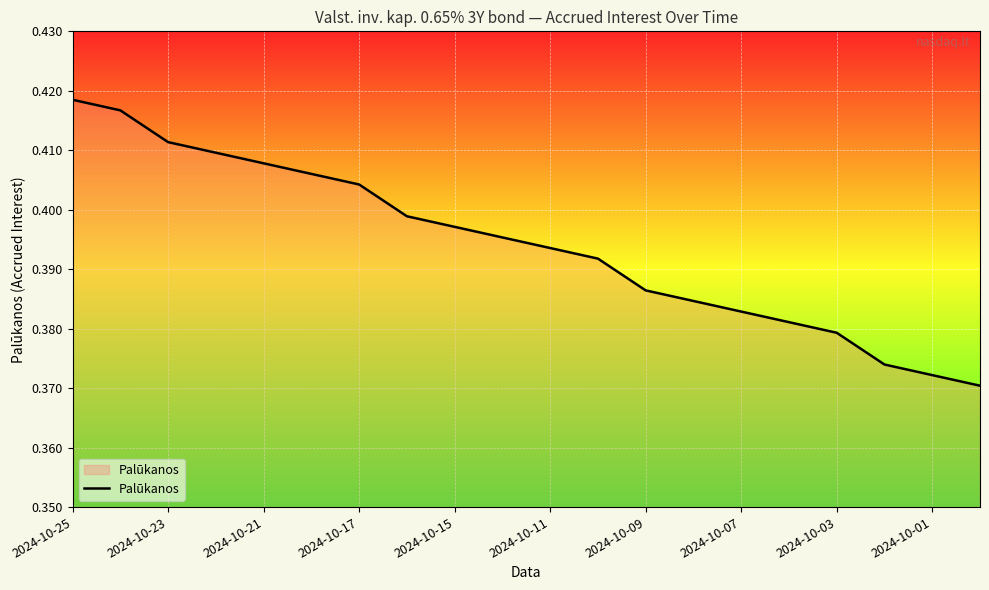

What is the label of the 1st point from the left?

2024-10-25